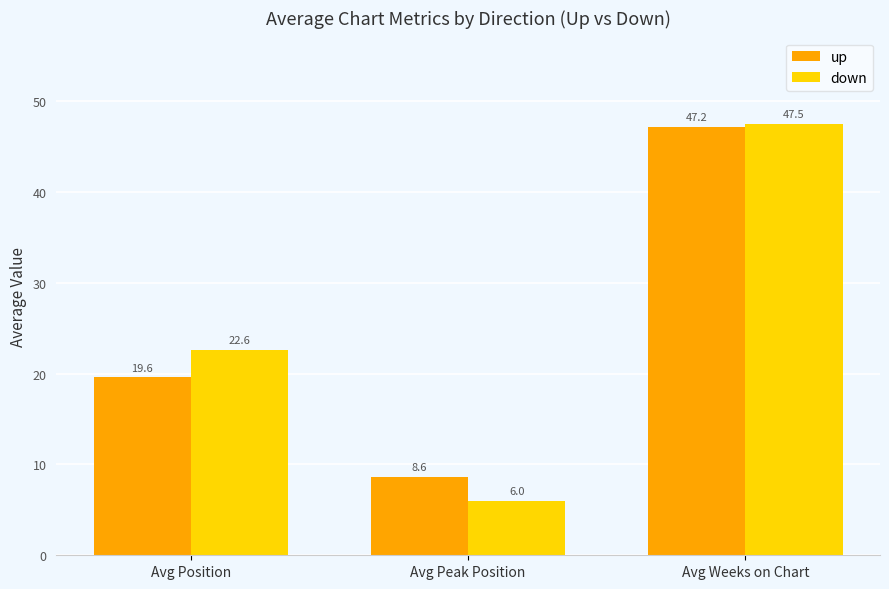

Which series has the widest spread of values?

down